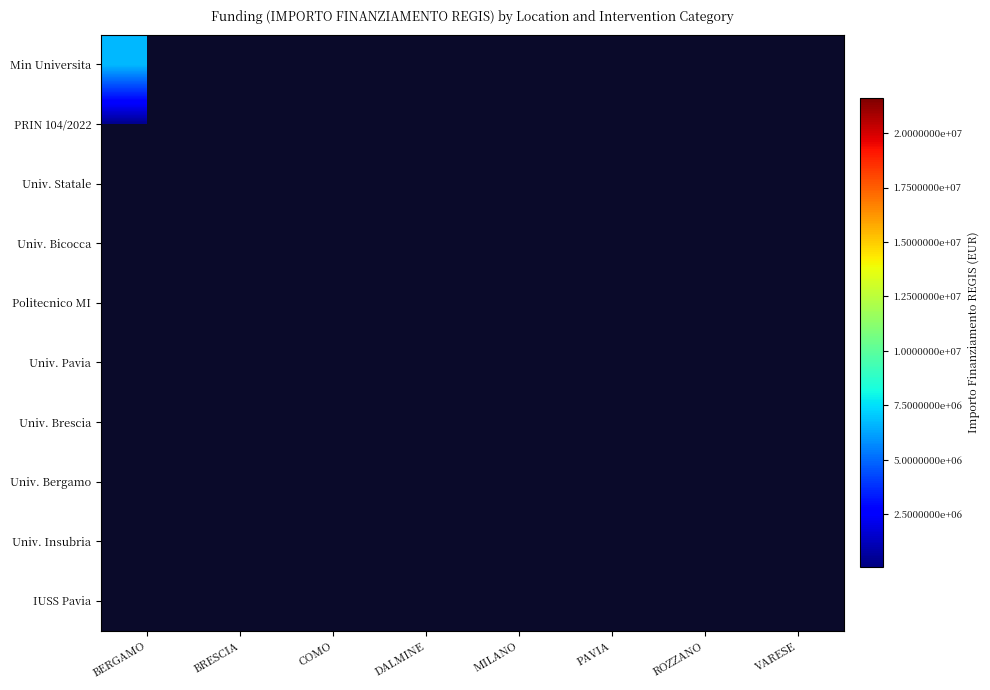

At how many categories does at least one series exceed 2593519?

5